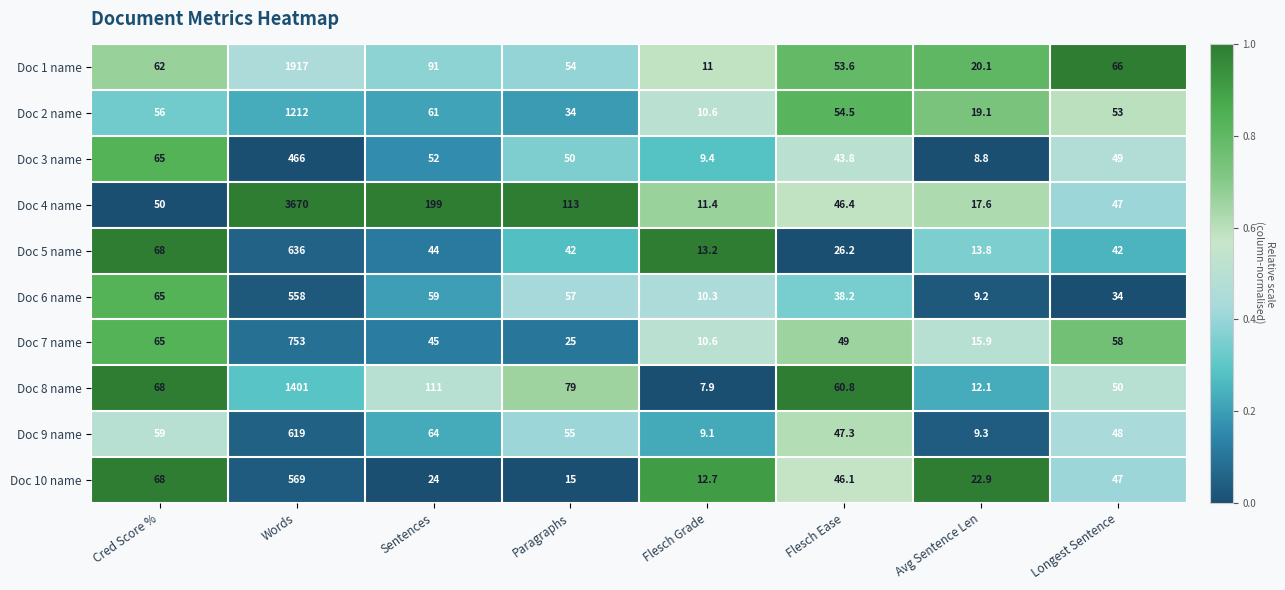

At which label is Doc 4 name closest to 1840?

Sentences